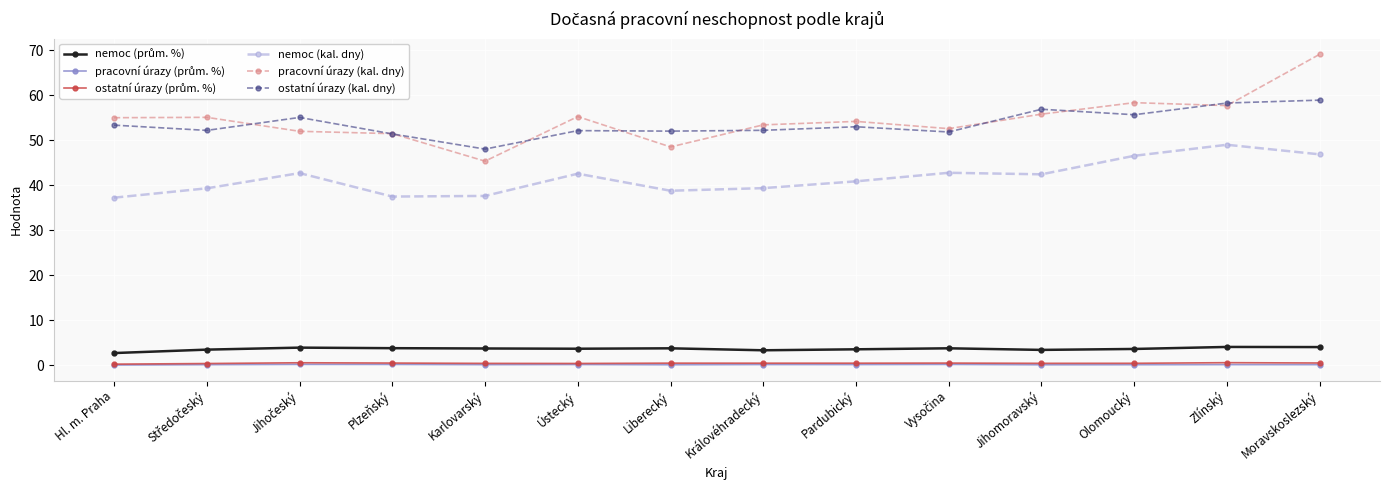

Is this an area chart (filled region under the line)?

No